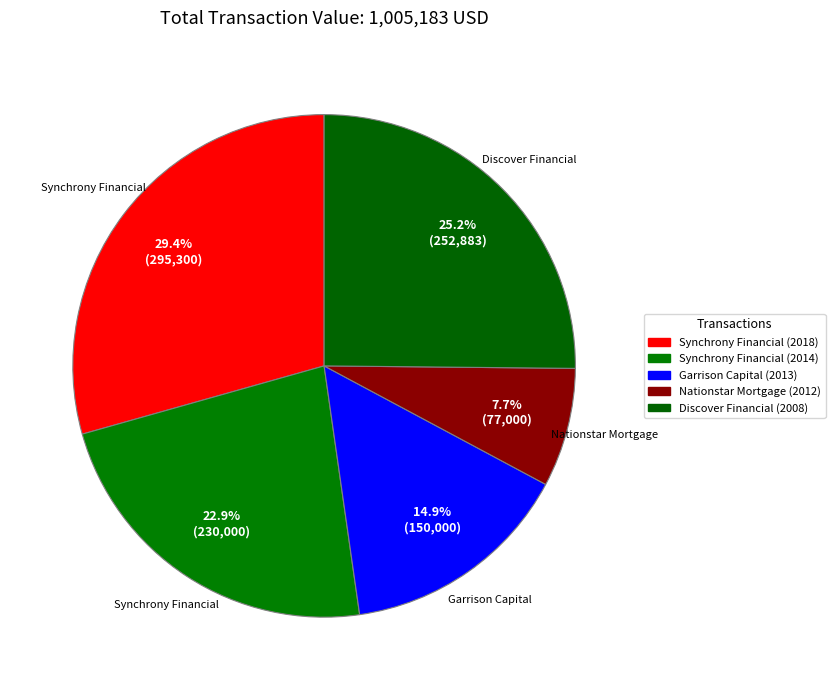

How many slices are in this pie chart?

5